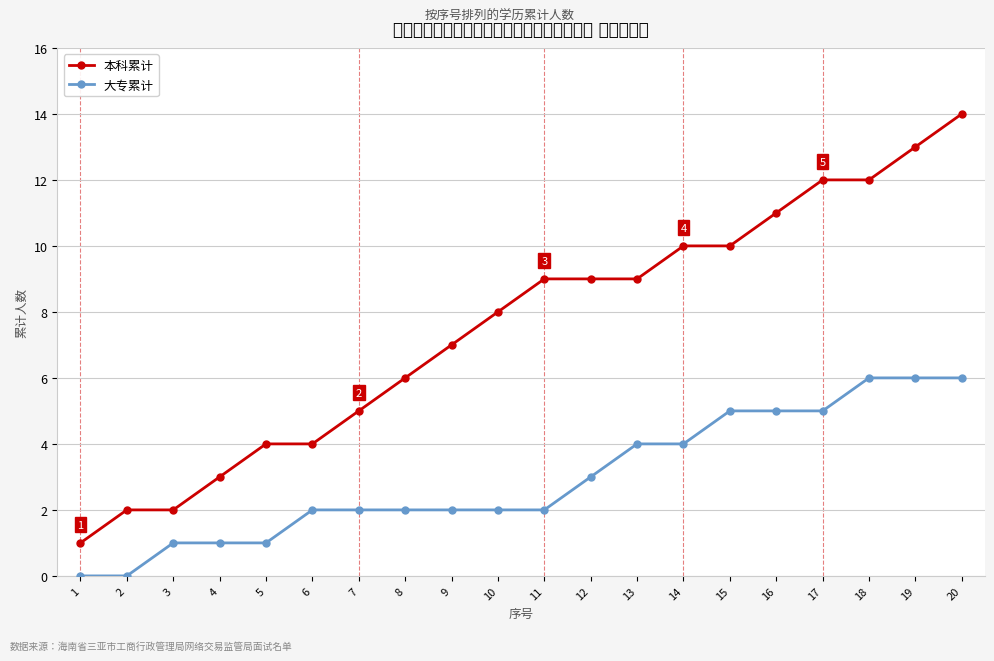

What is the sum of all 大专累计 values?

59